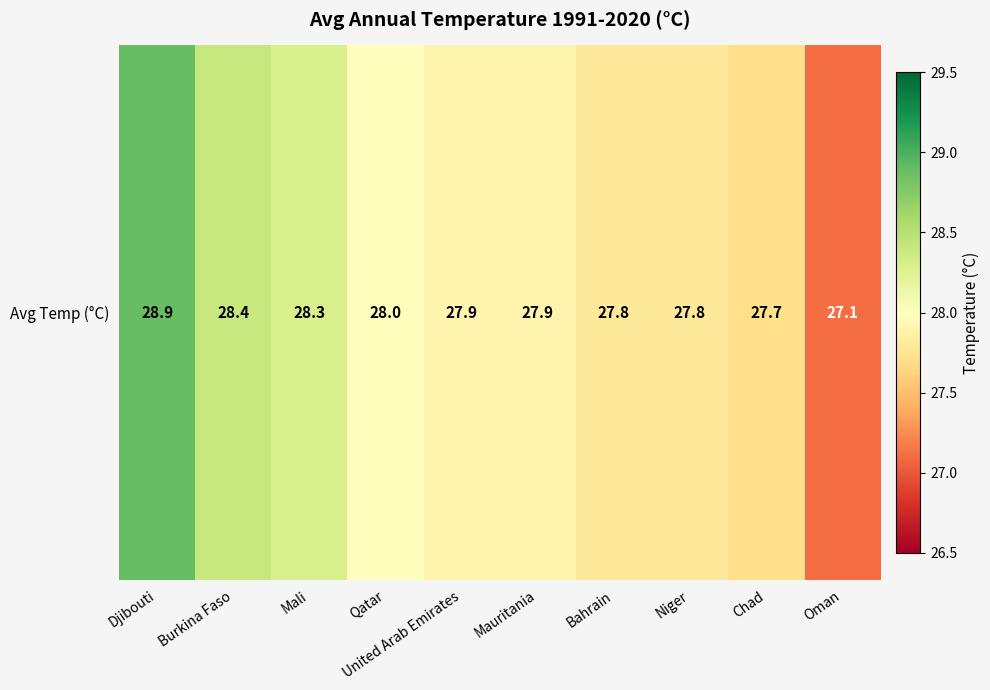

What is the sum of the values at Oman and Djibouti?

56.0